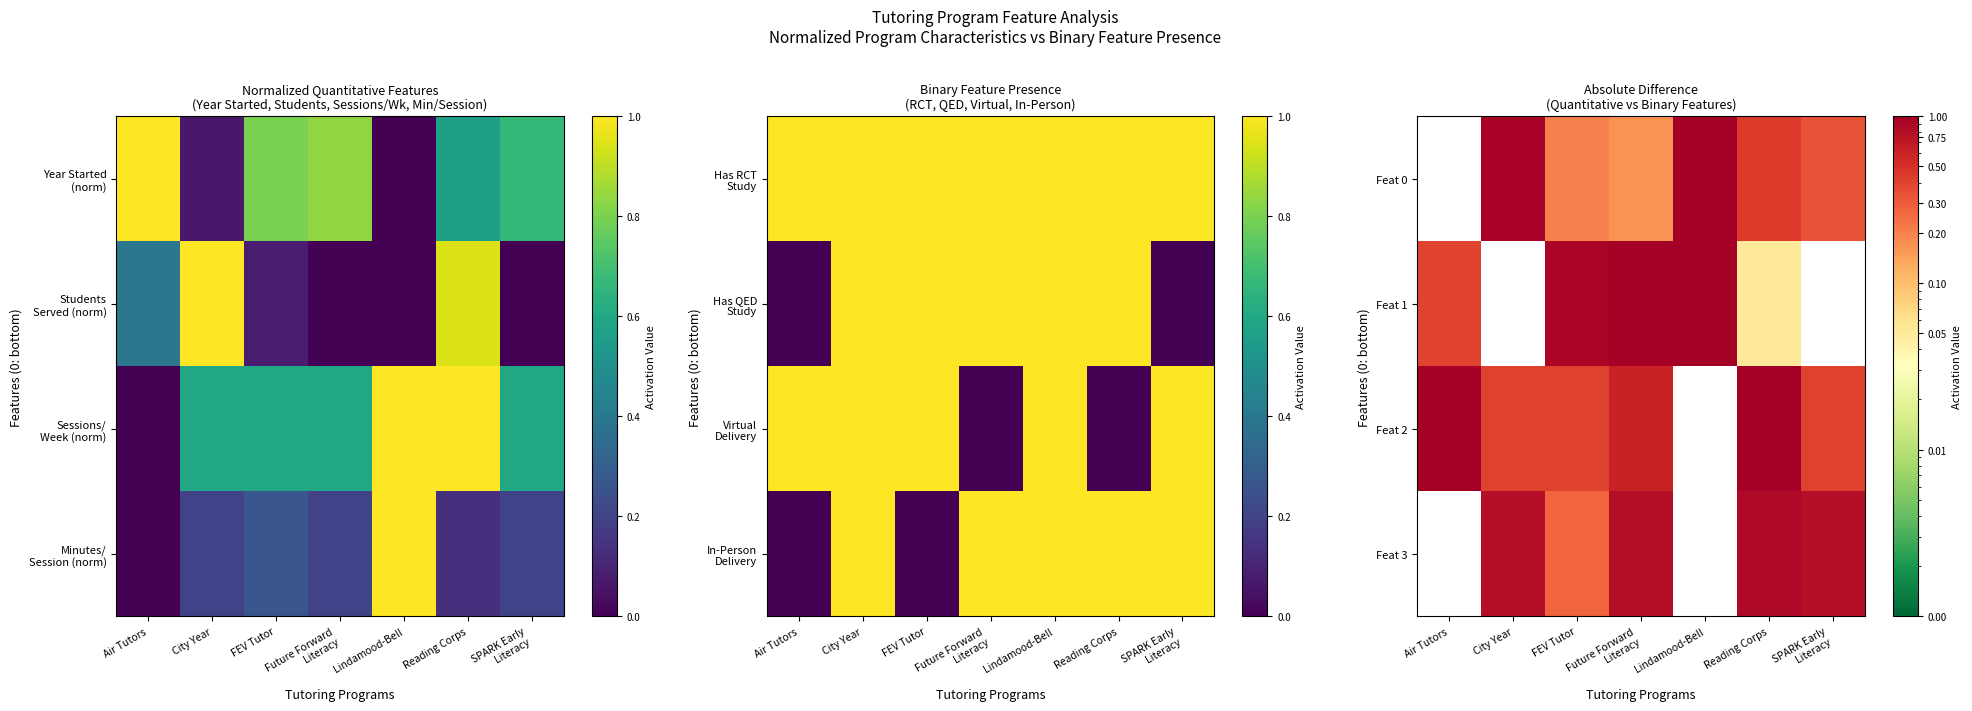

At how many categories does at least one series exceed 0?

7